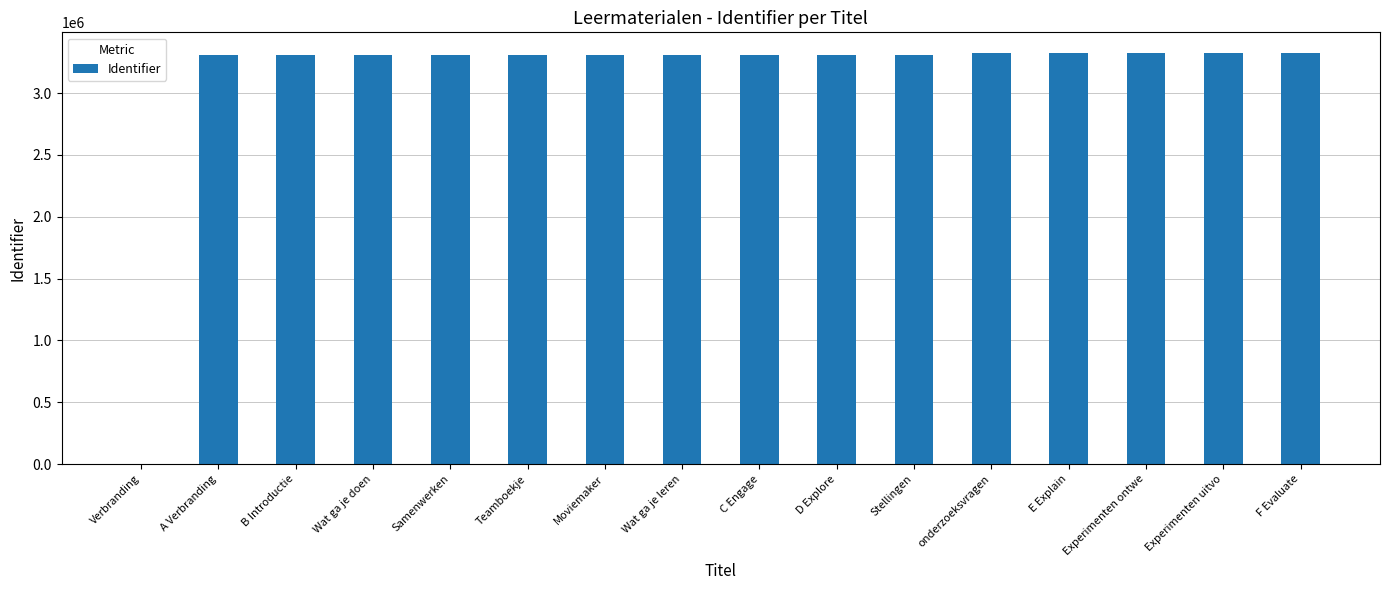

Approximately how many times larger is the value at E Explain compared to A Verbranding?

1.0